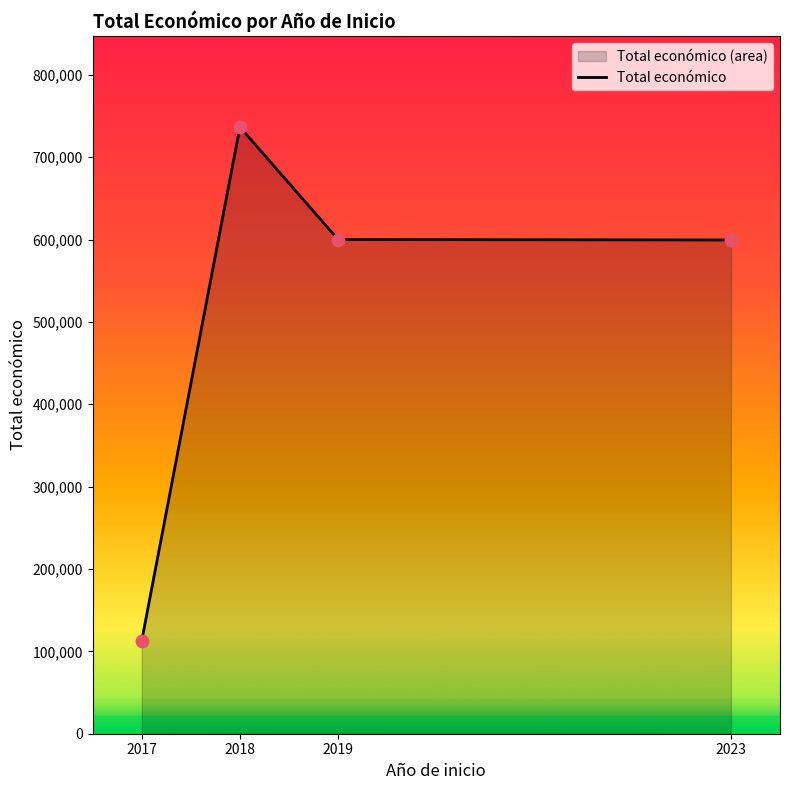

What is the change in value from 2018 to 2019?

-136623